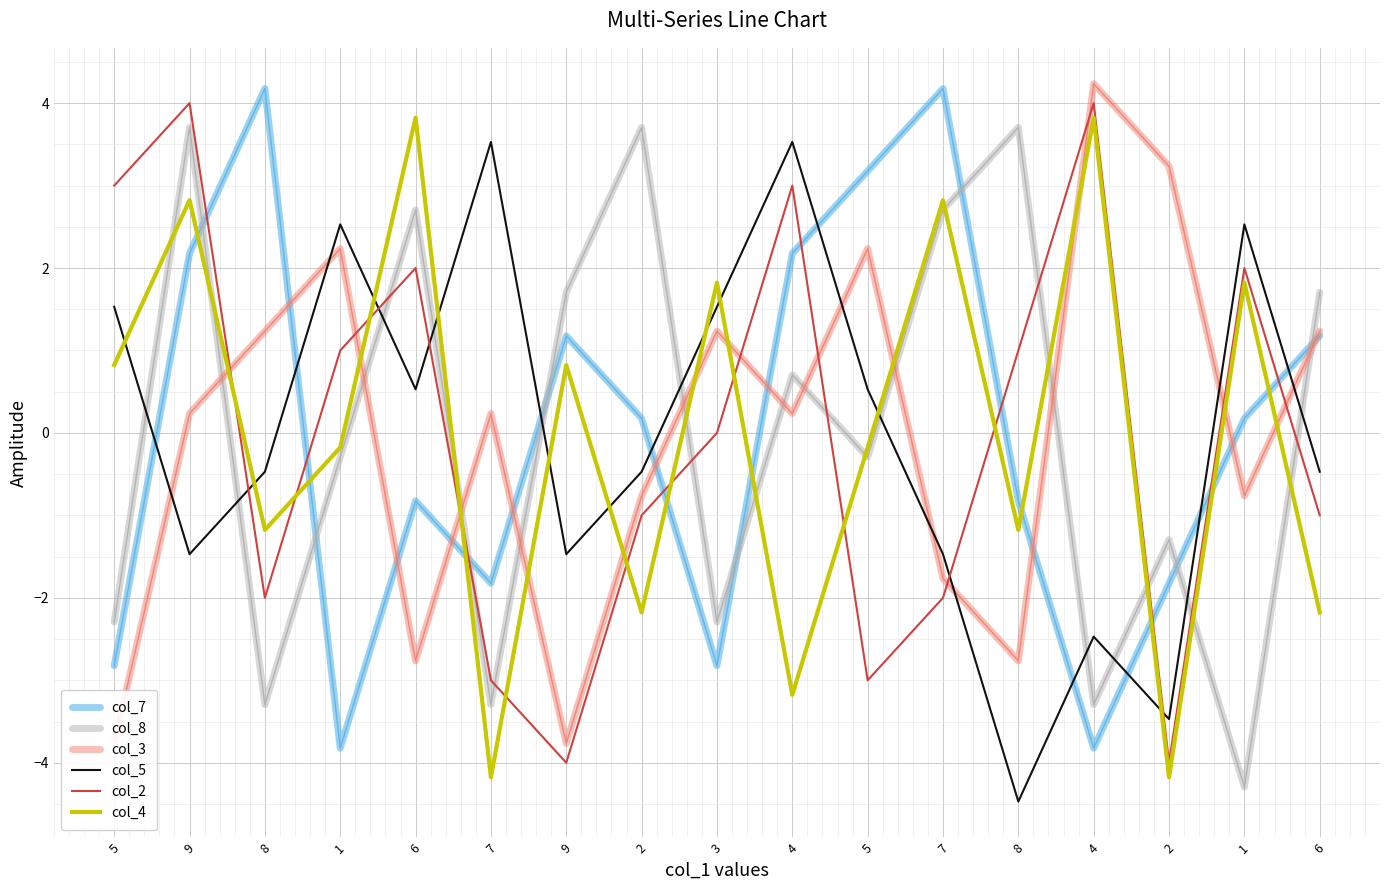

Where does the col_4 series first go above 0?

5